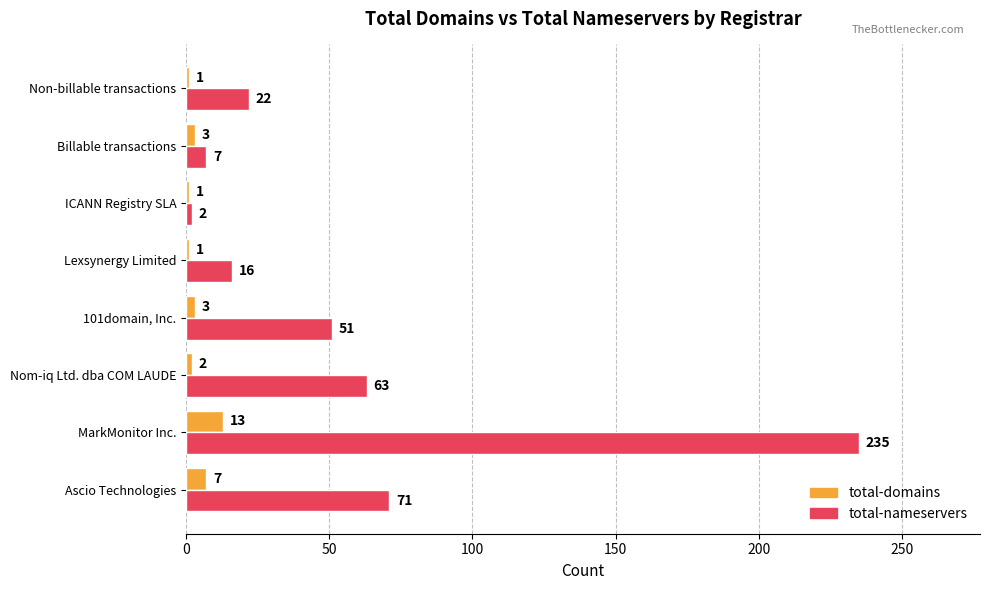

How many data points does each series have?

8